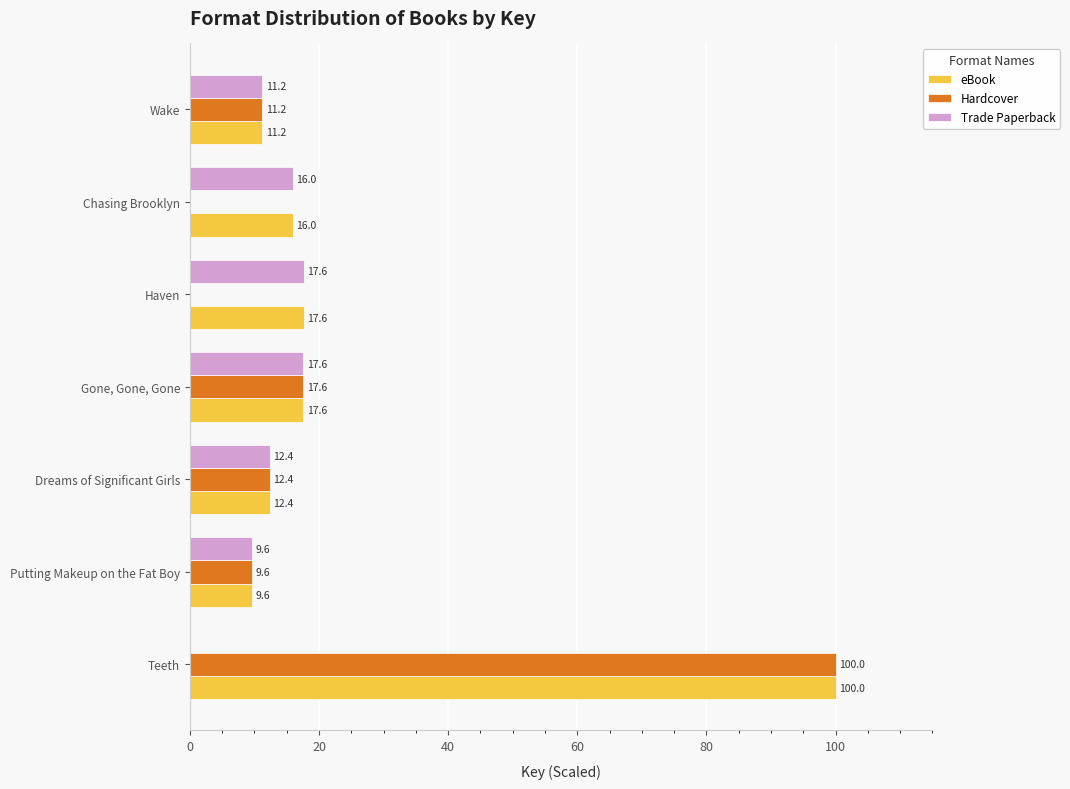

The Trade Paperback series shows 26.1 at Chasing Brooklyn. True or false?

False